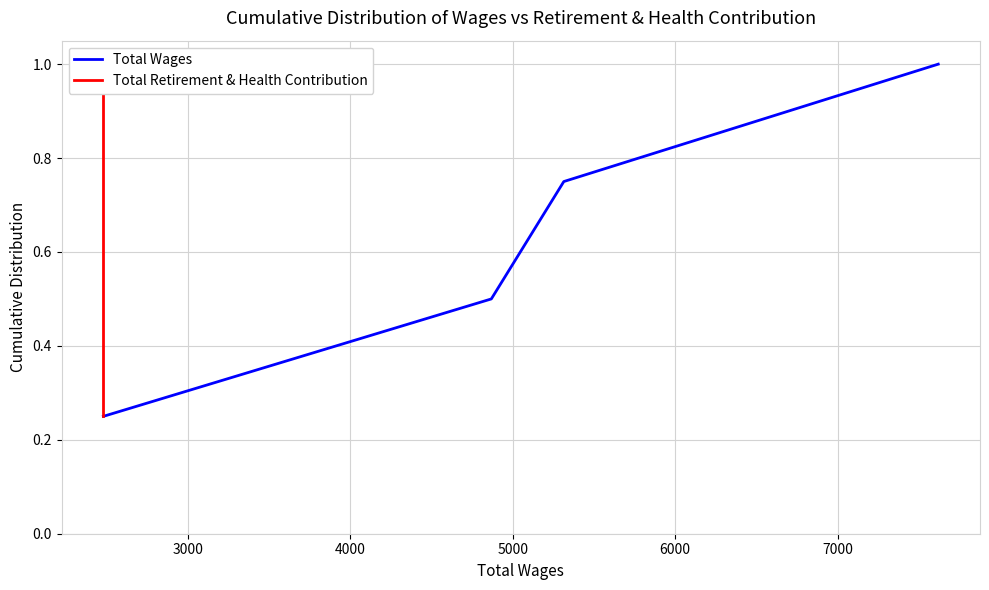

True or false: Total Retirement & Health Contribution and Total Wages cross at least once.

False